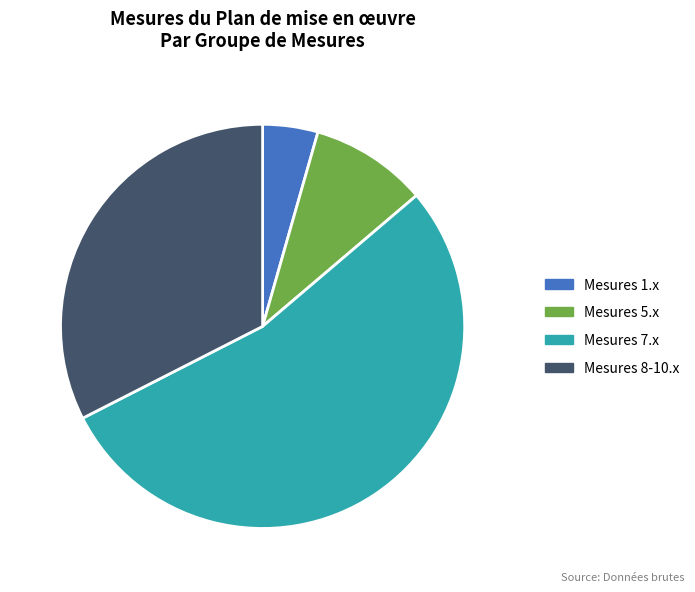

Combined, do Mesures 7.x and Mesures 5.x account for over 50%?

Yes